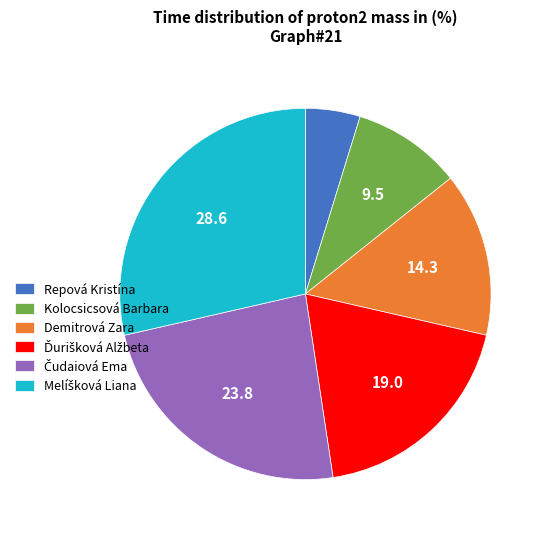

What is the ratio of the value at Repová Kristína to the value at Demitrová Zara?

0.3